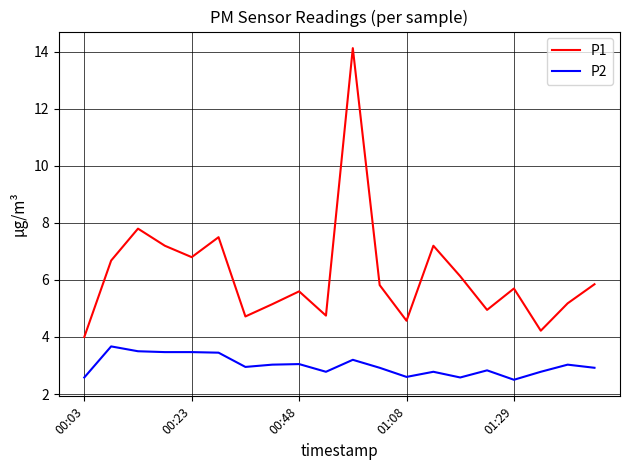

True or false: P1 and P2 intersect in this chart.

False